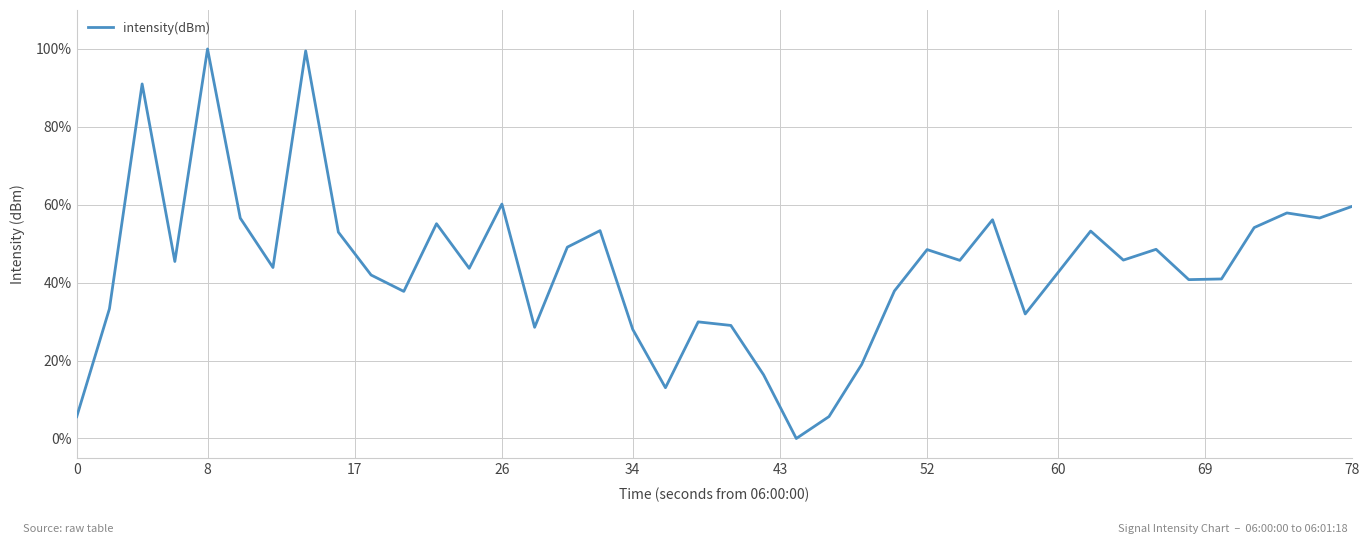

How many values exceed 45?

20